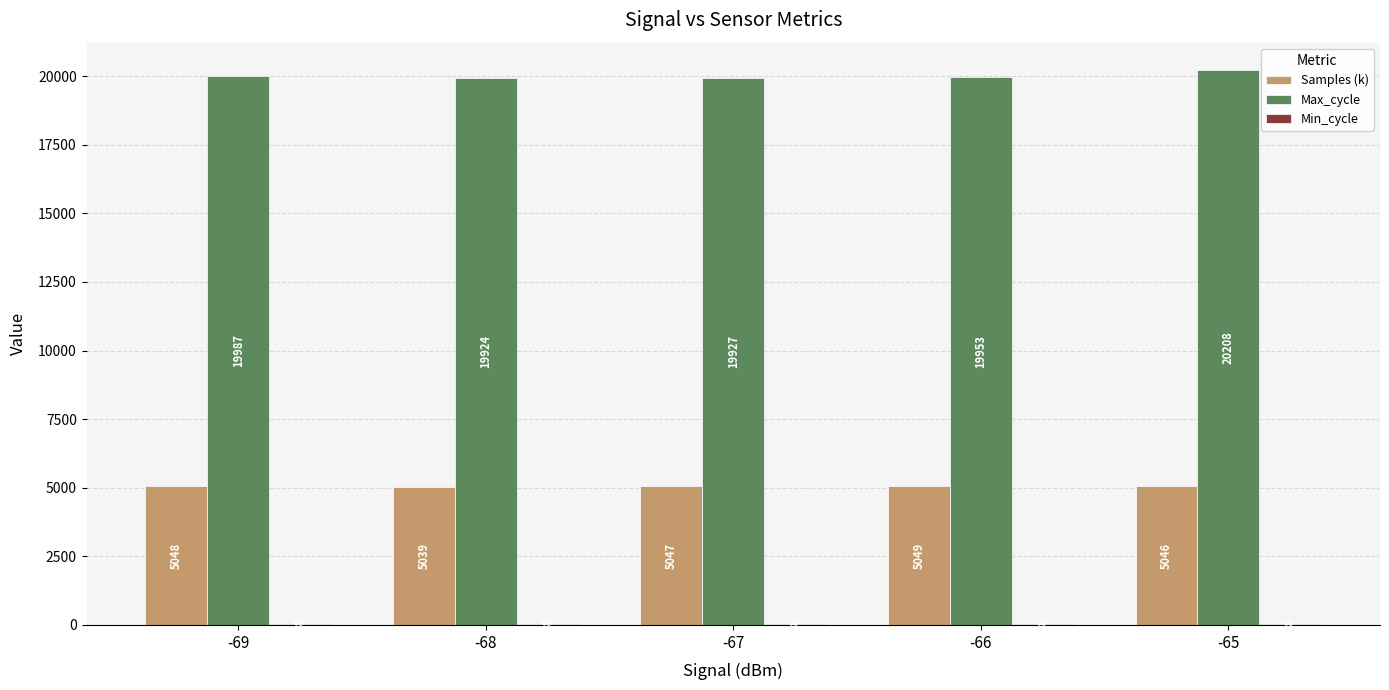

What is the sum of all Max_cycle values?

99999